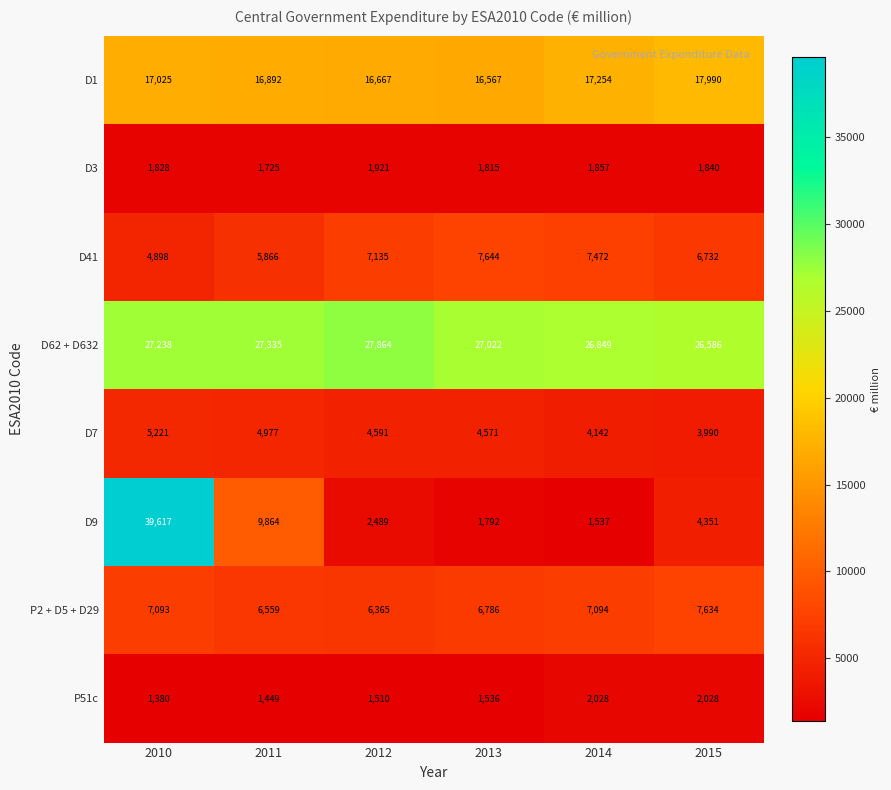

What is the difference between the P51c values at 2011 and 2010?

69